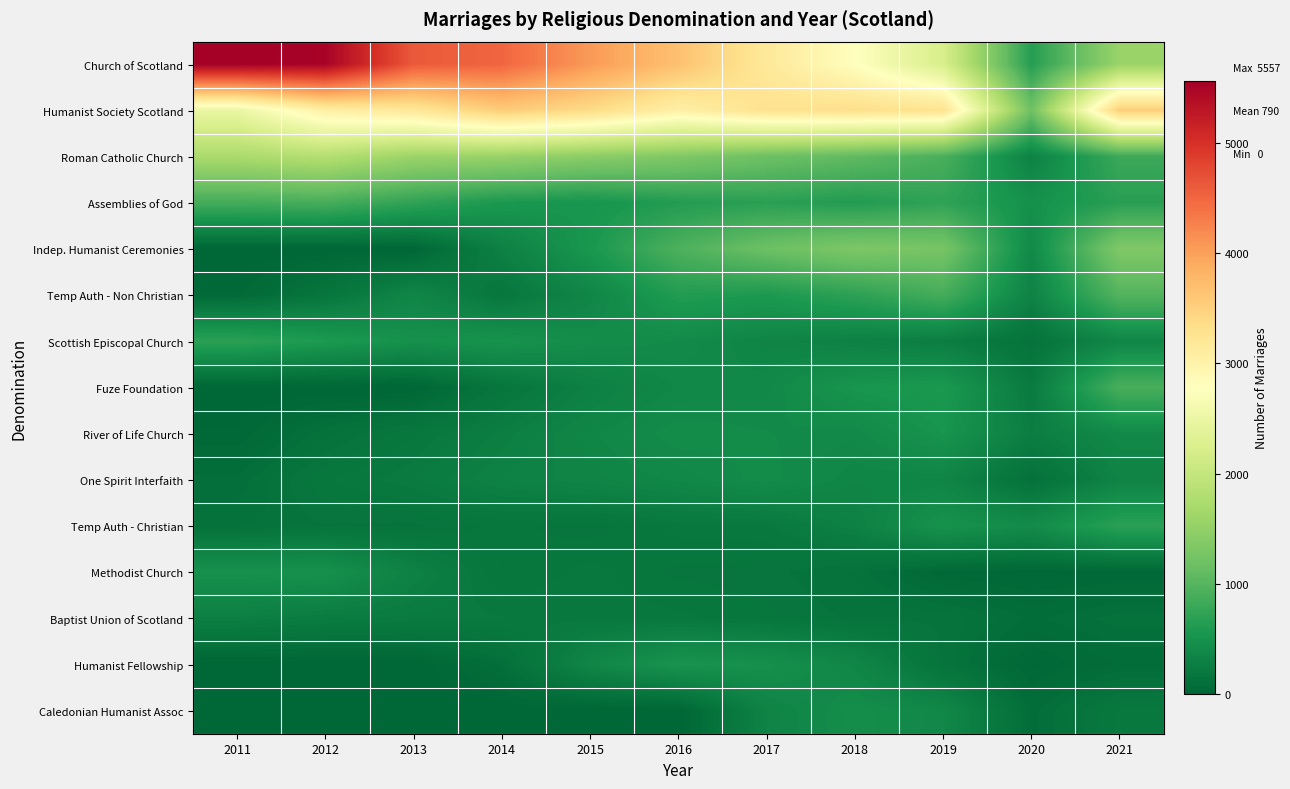

How many categories are shown in the chart?

11